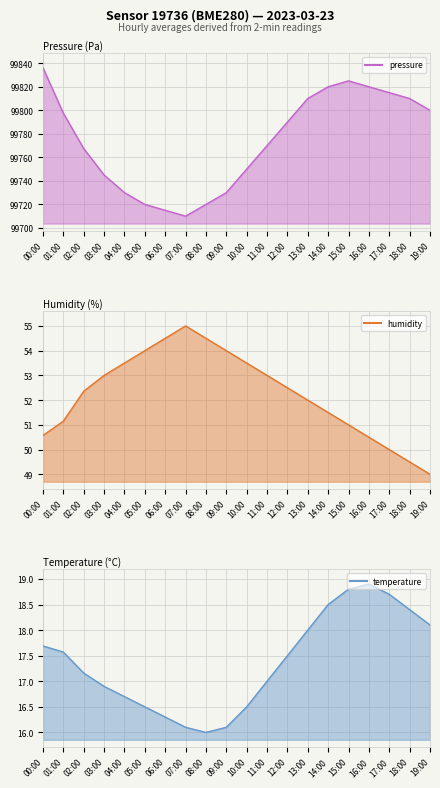

At which label is humidity closest to 52?

13:00